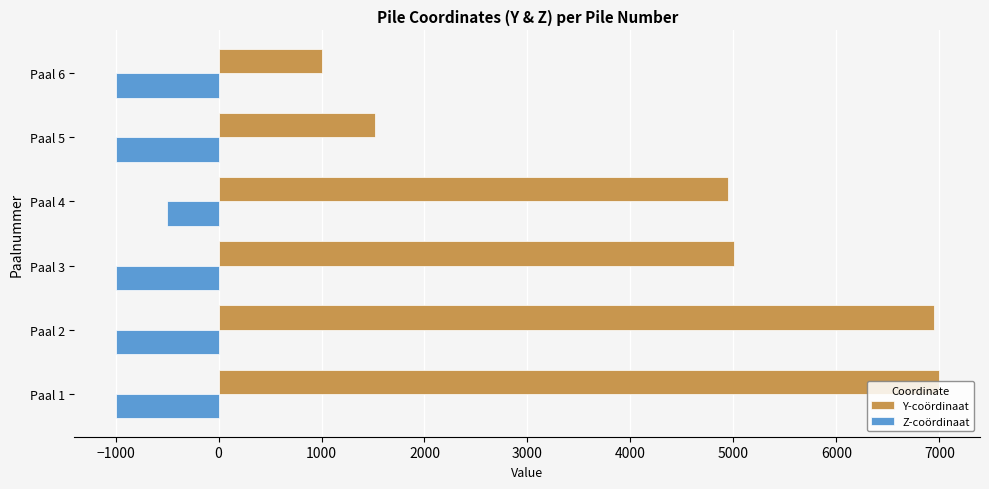

What is the maximum value shown in the chart?

6995